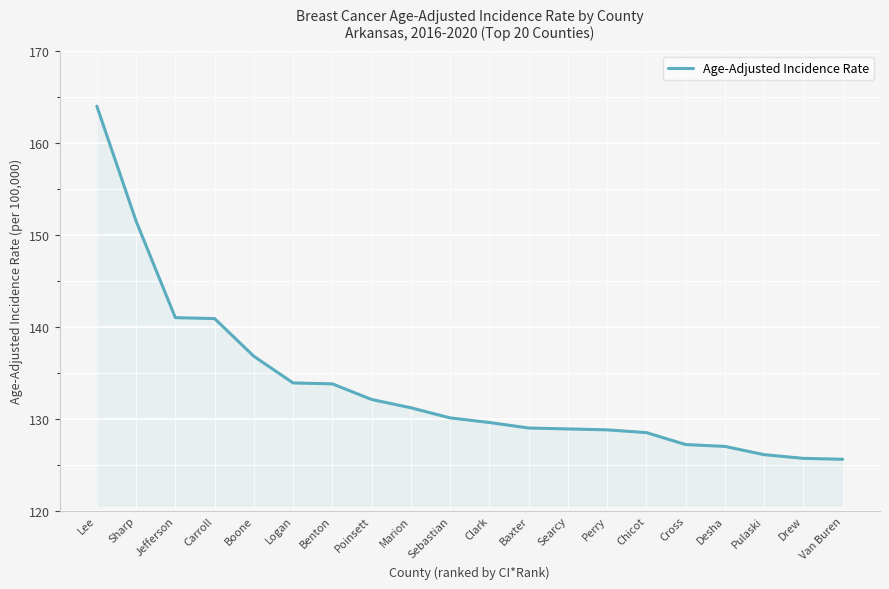

How many lines are shown in the chart?

1